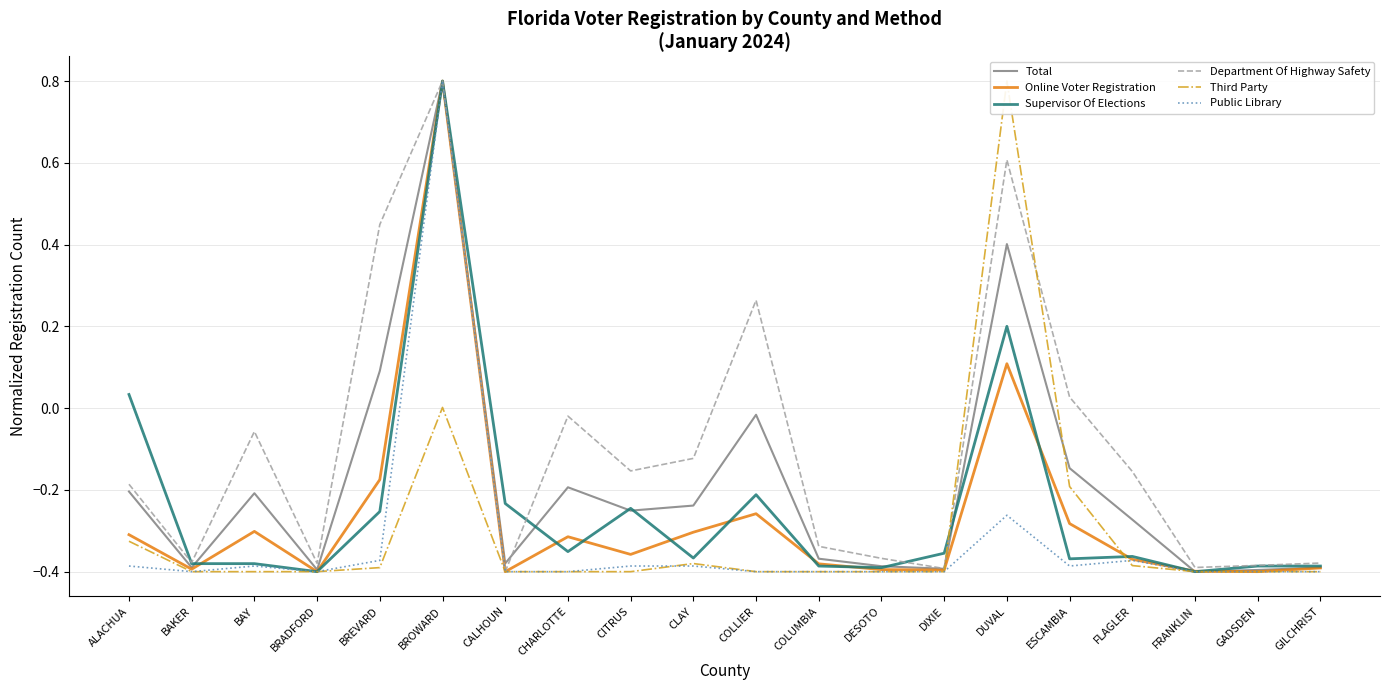

How many values in the Third Party series are below 0?

18